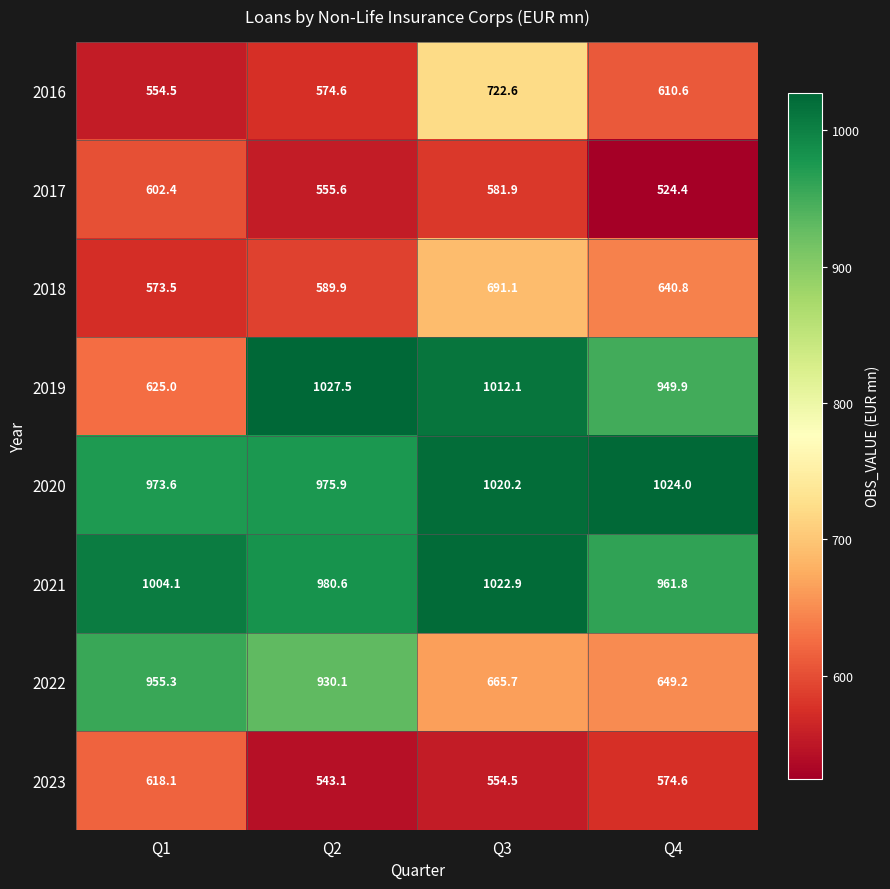

Where is 2022 nearest to the value 802?

Q2